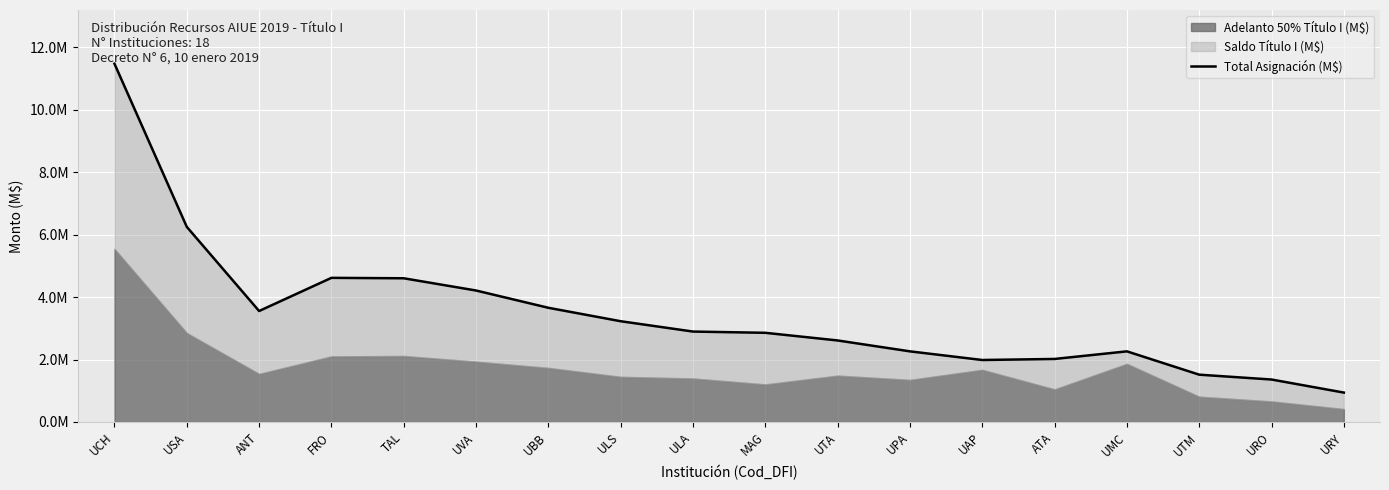

What is the difference between the maximum and minimum values?

10526796